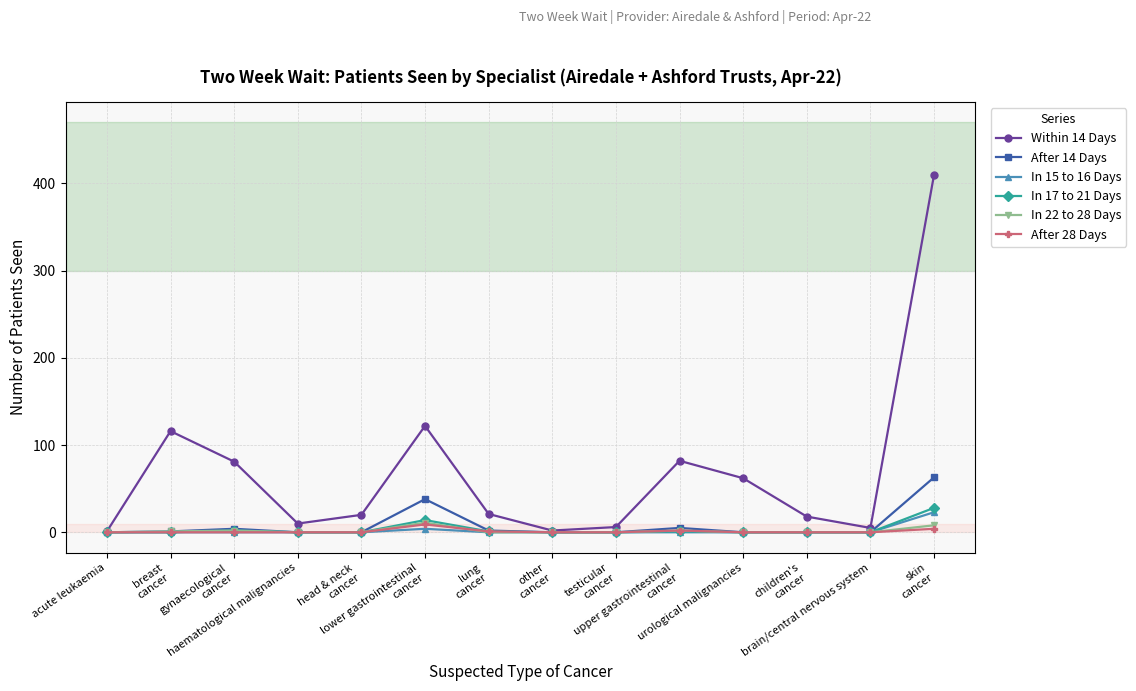

What is the label of the 11th point from the right?

haematological malignancies